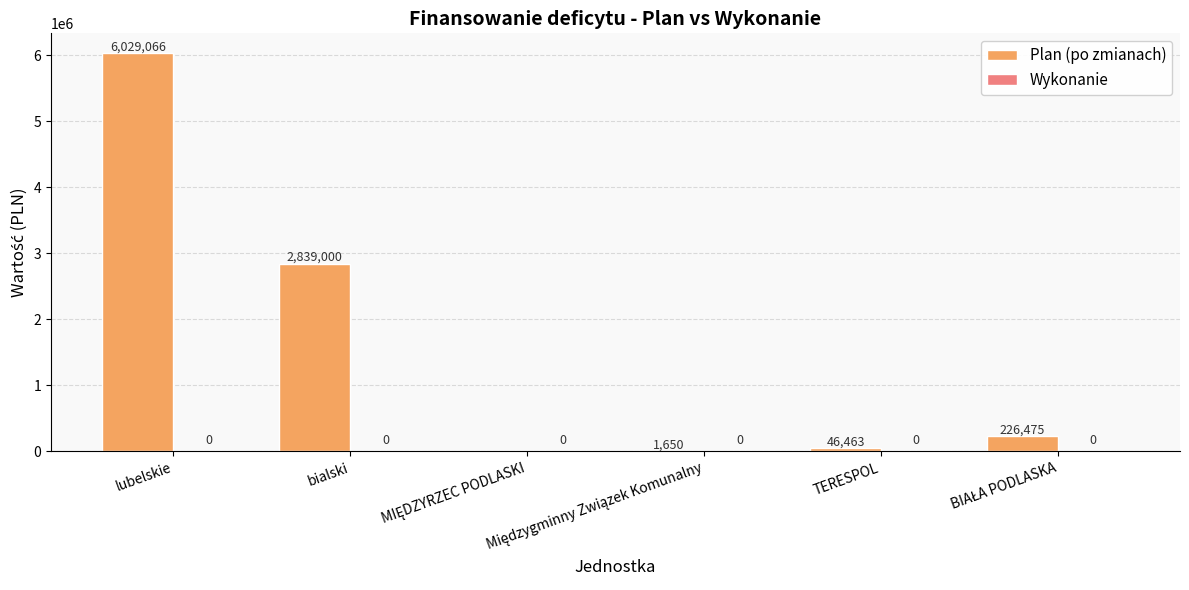

What is the maximum value shown in the chart?

6029066.2